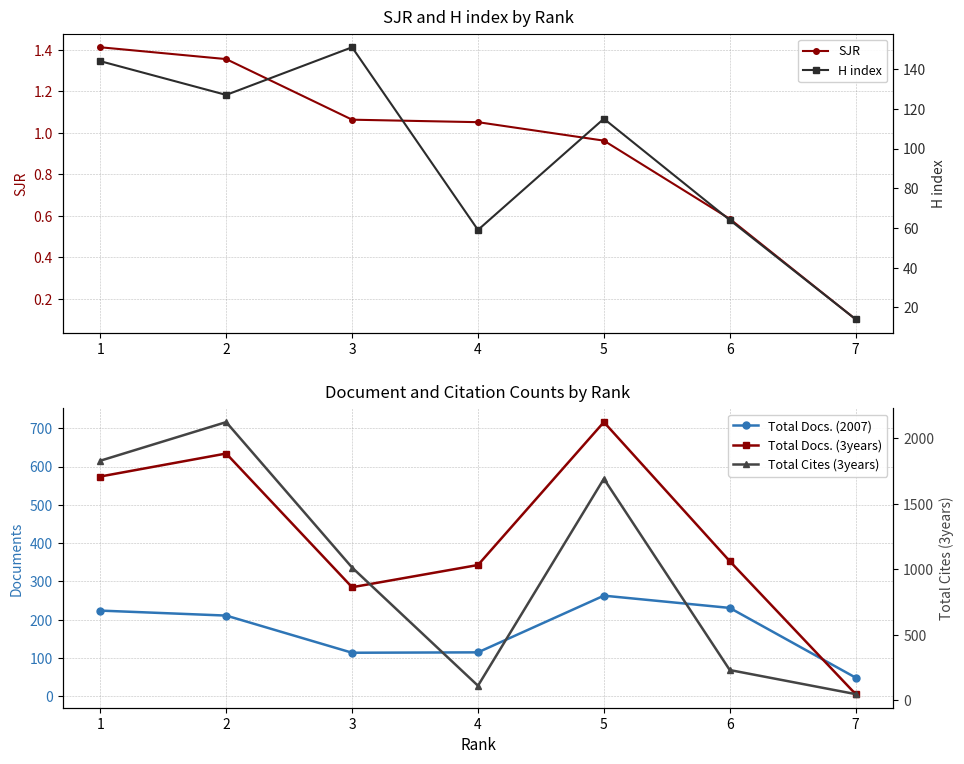

Where does the H index series first go above 115?

1